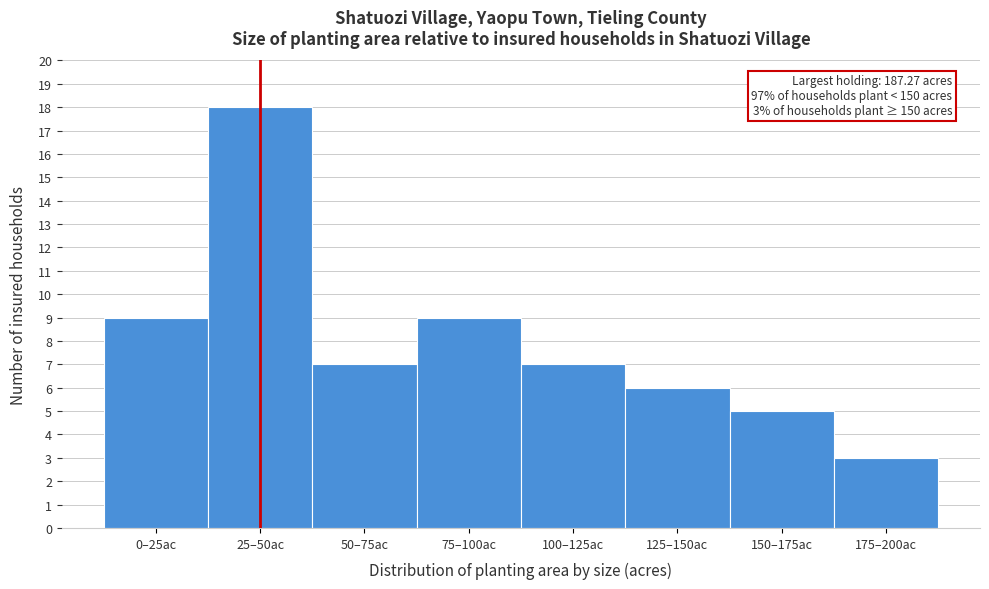

Reading left to right, what are all the values shown in this chart?

0–25ac=9	25–50ac=18	50–75ac=7	75–100ac=9	100–125ac=7	125–150ac=6	150–175ac=5	175–200ac=3